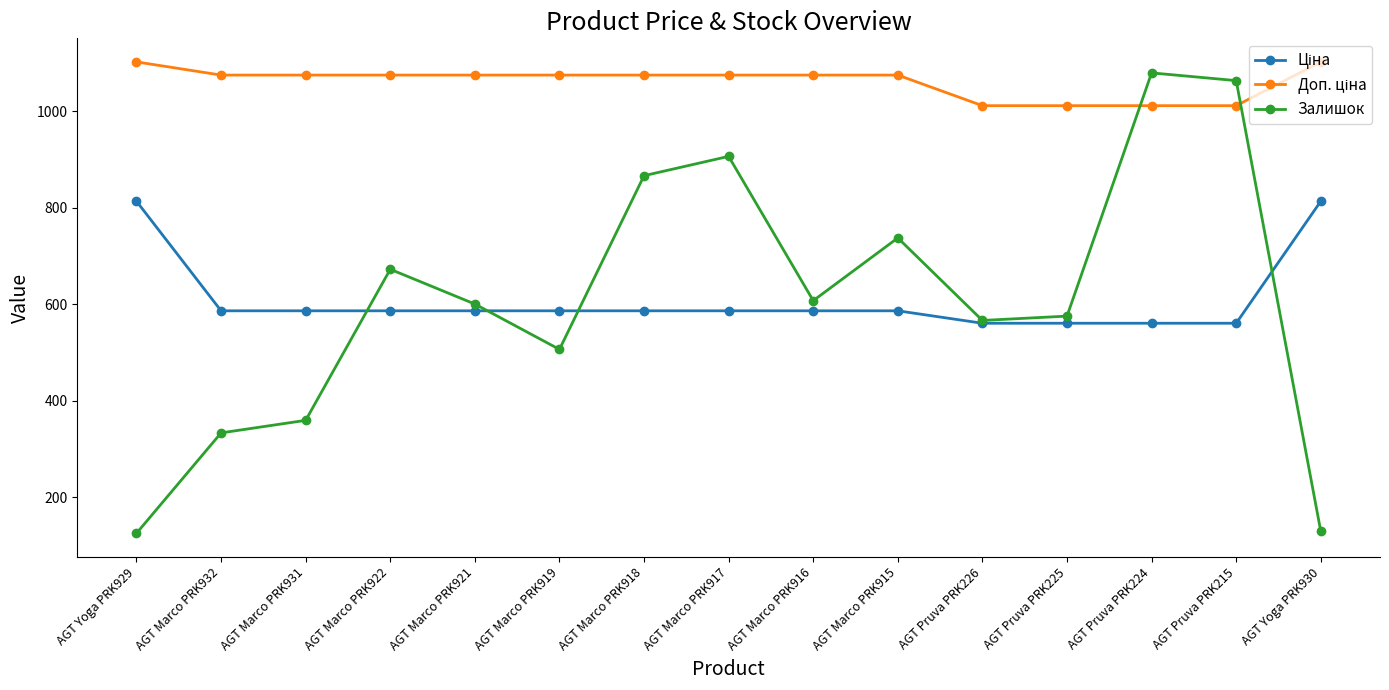

Which series has the widest spread of values?

Залишок